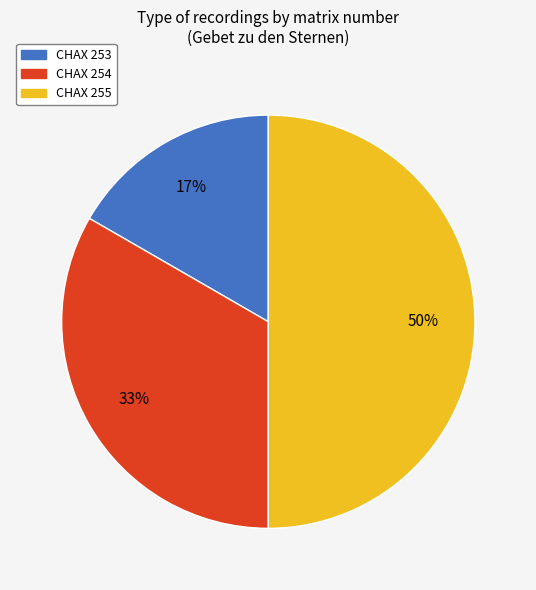

Which category has the smallest portion of the pie?

CHAX 253